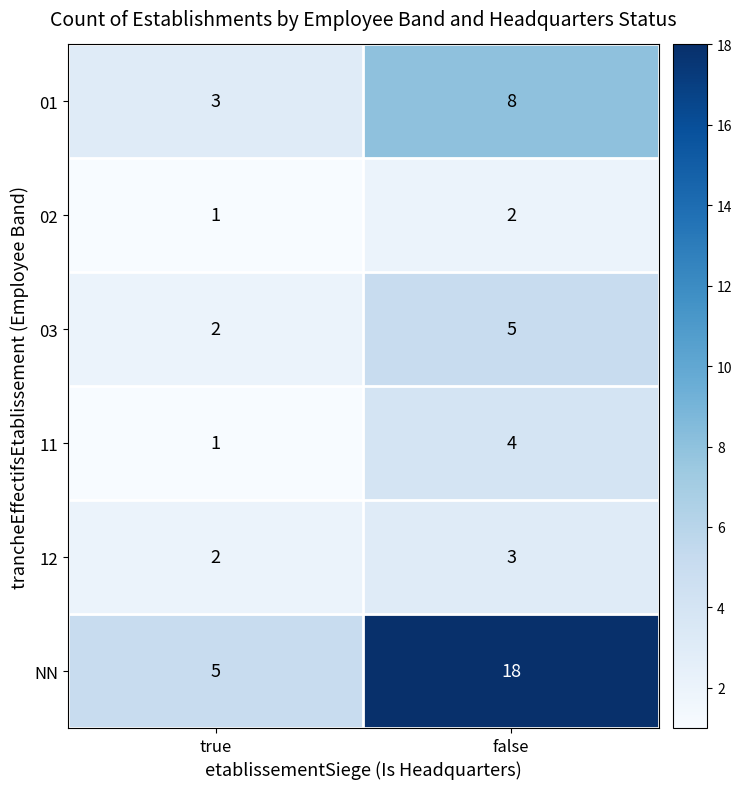

Which series has the largest range (max minus min)?

NN